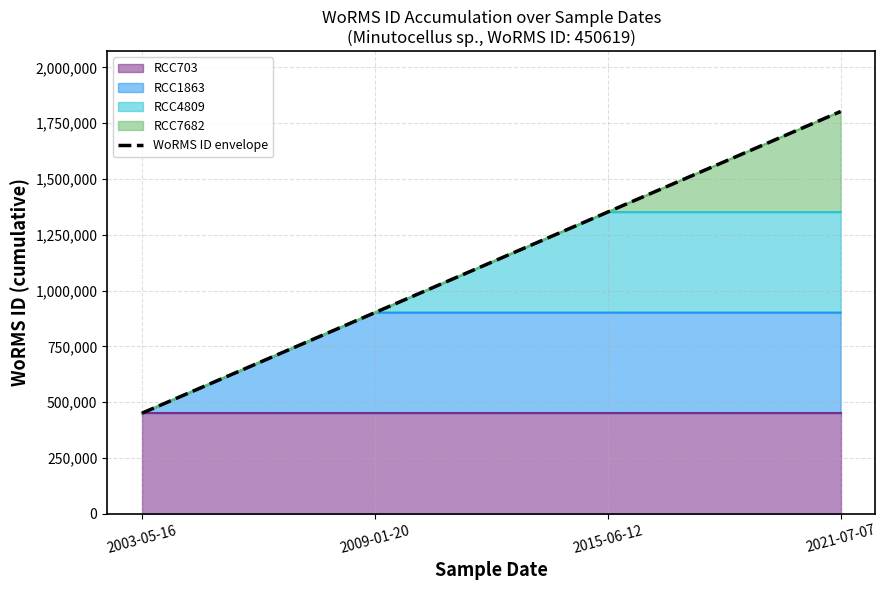

Which category has the lowest value across all series?

2003-05-16